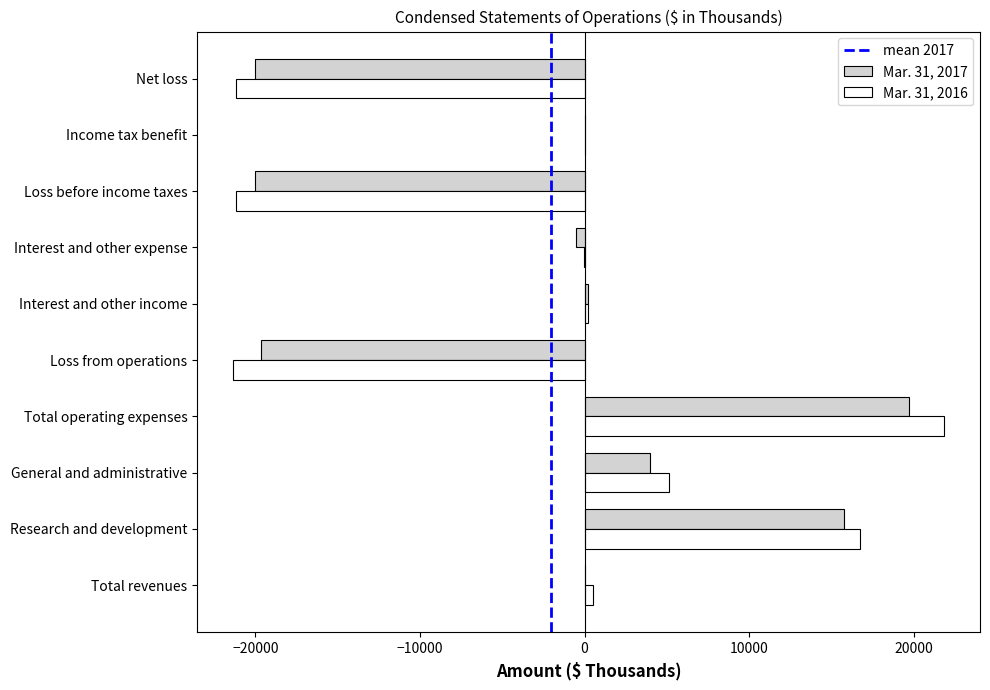

True or false: Mar. 31, 2017 has a value of 21263 at Research and development.

False